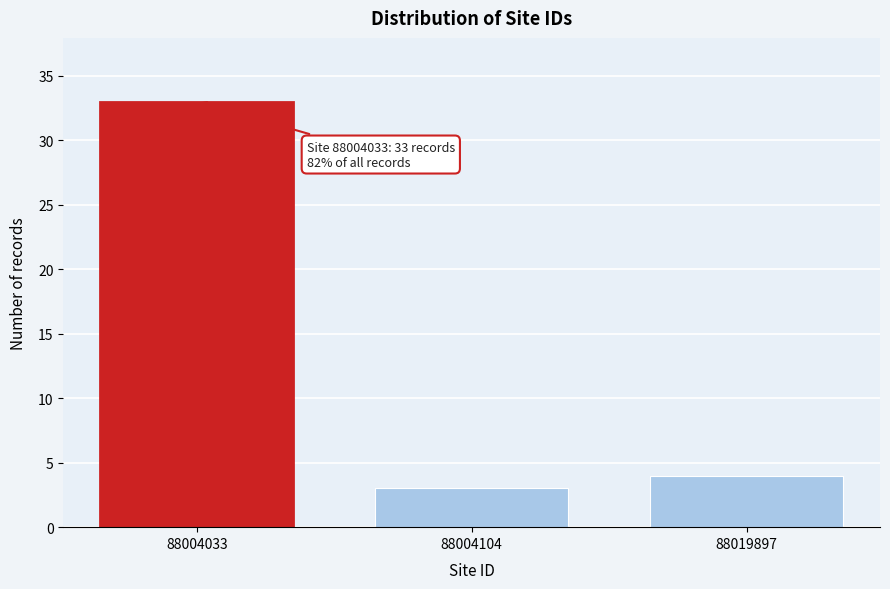

Reading right to left, extract all data points from this chart.

4	3	33